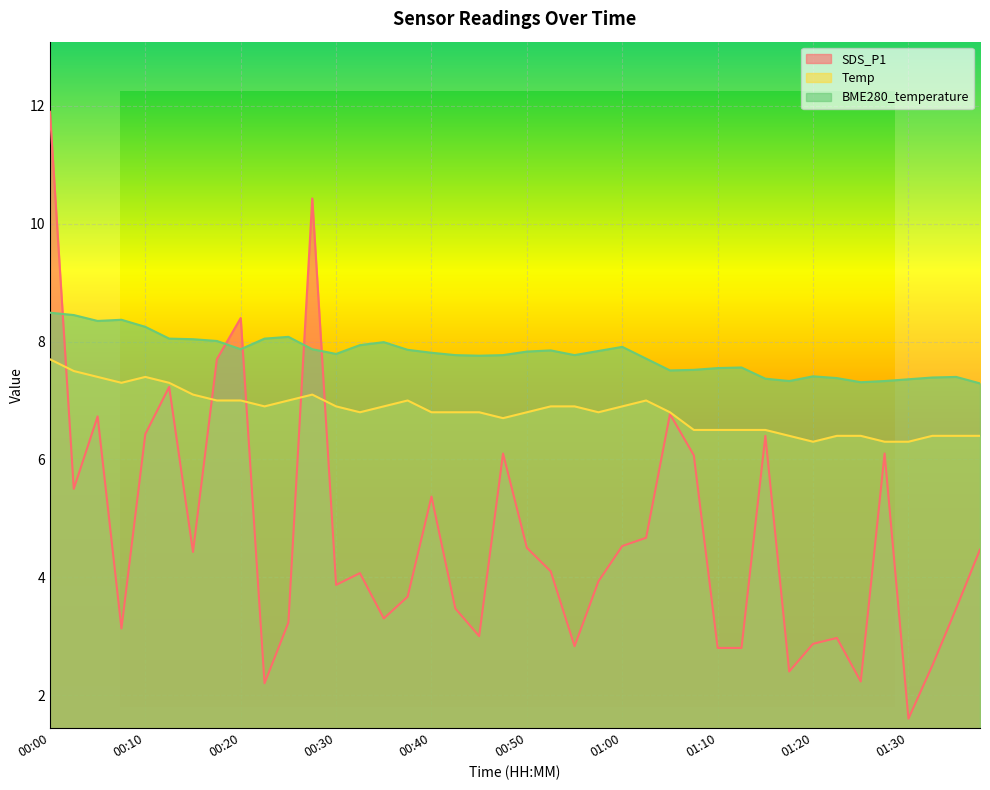

True or false: BME280_temperature has more than 2 points higher than both neighbors.

True